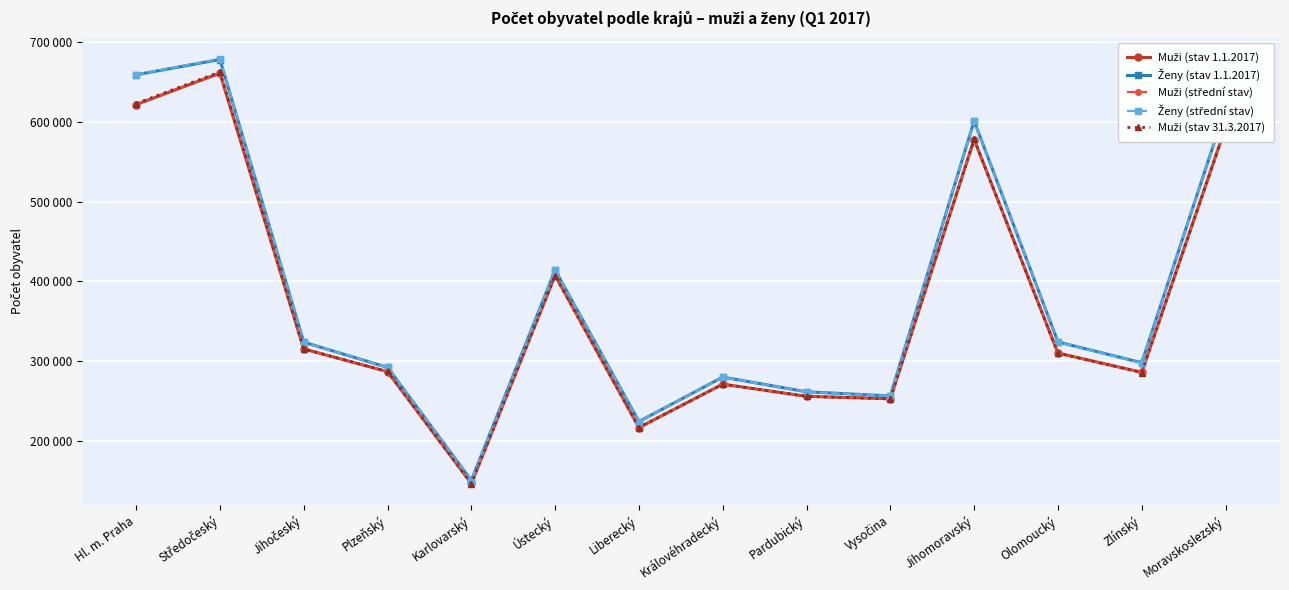

What is the spread (max minus min) of values at Ústecký?

6974